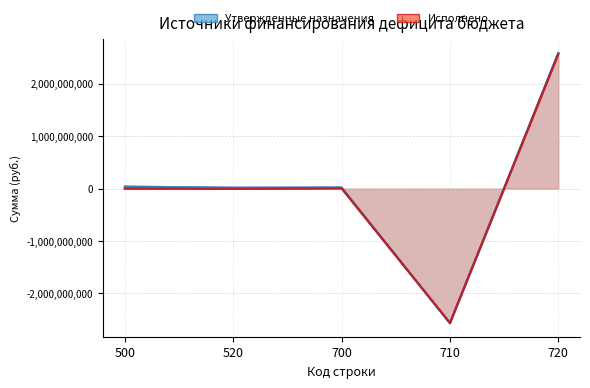

The value of Утвержденные назначения at 700 is 7724222.1. True or false?

False